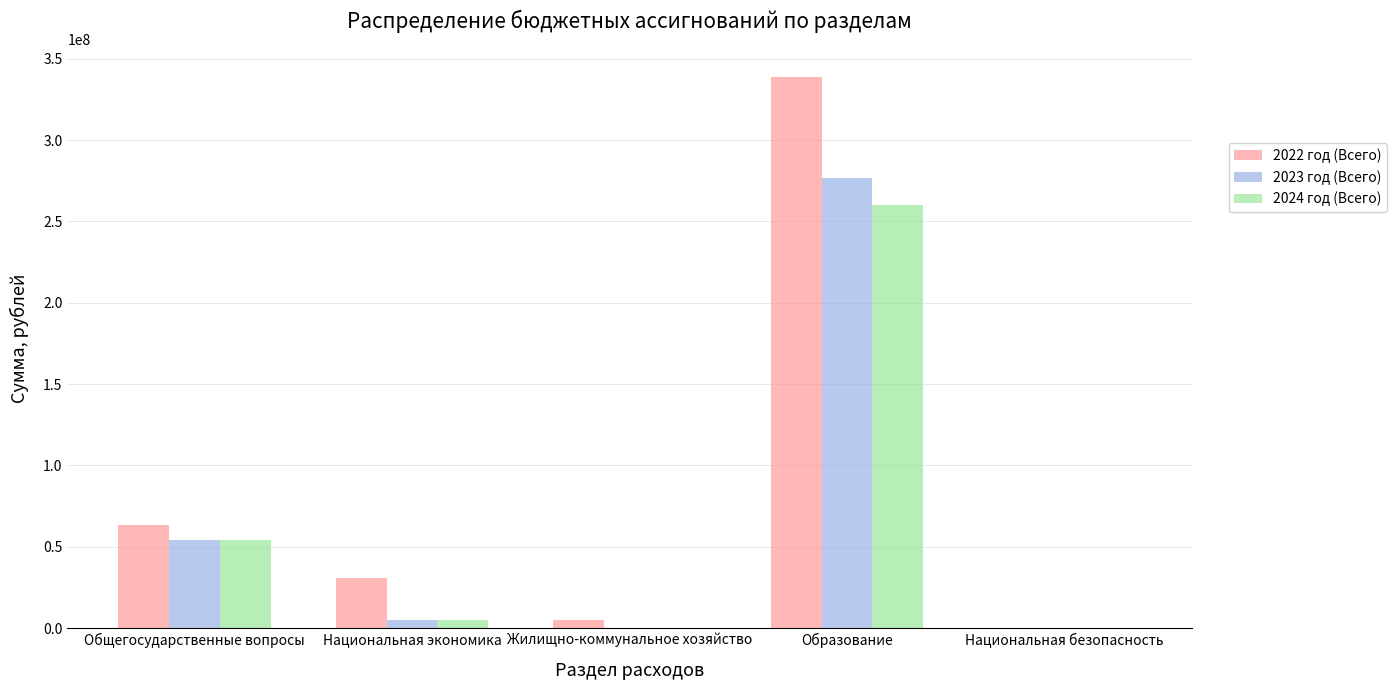

True or false: 2022 год (Всего) has a value of 118732.0 at Национальная безопасность.

True